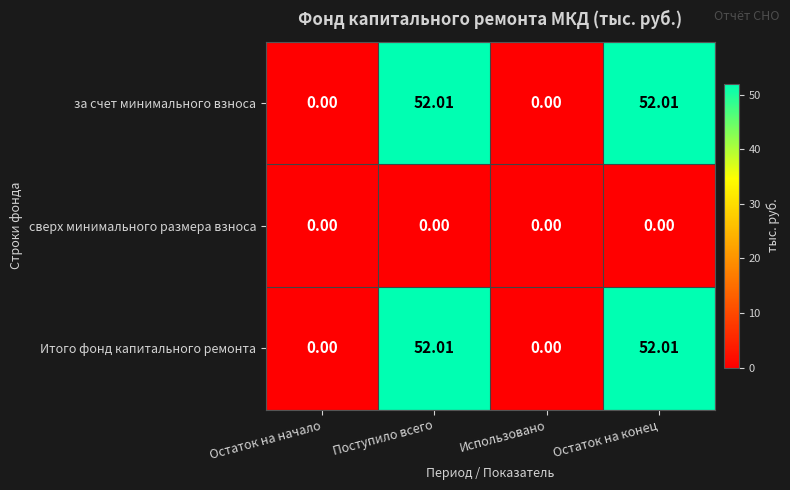

Is the value of сверх минимального размера взноса at Использовано greater than the value of за счет минимального взноса at Остаток на конец?

No